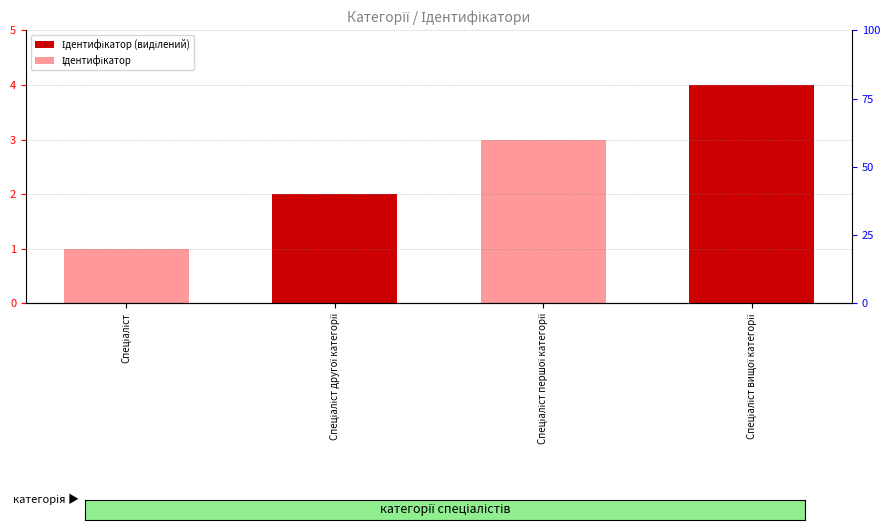

What is the sum of the values at Спеціаліст and Спеціаліст вищої категорії?

5